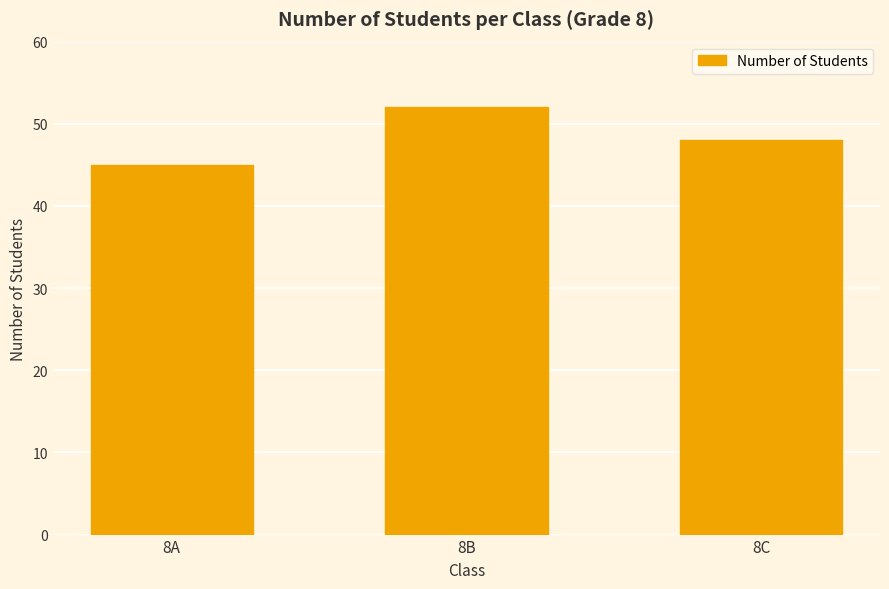

Rank the categories by value from lowest to highest.

8A, 8C, 8B